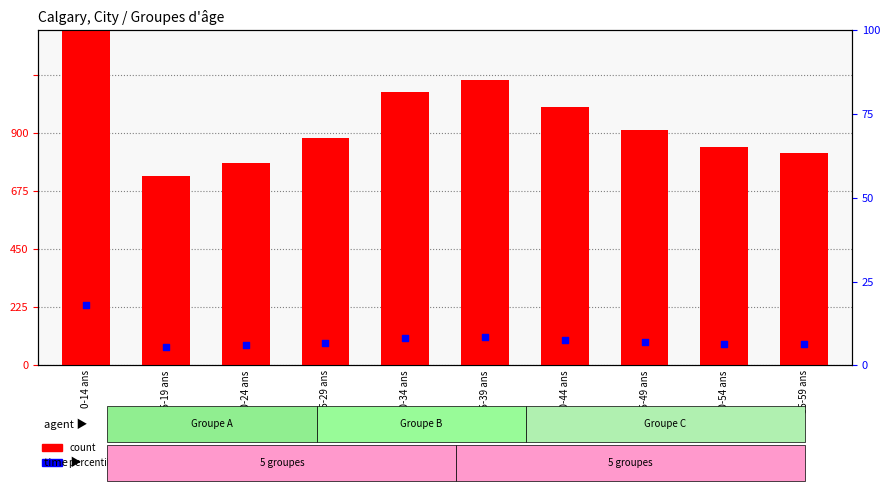

What are all the series names shown in the legend?

count, percentile rank within the sample